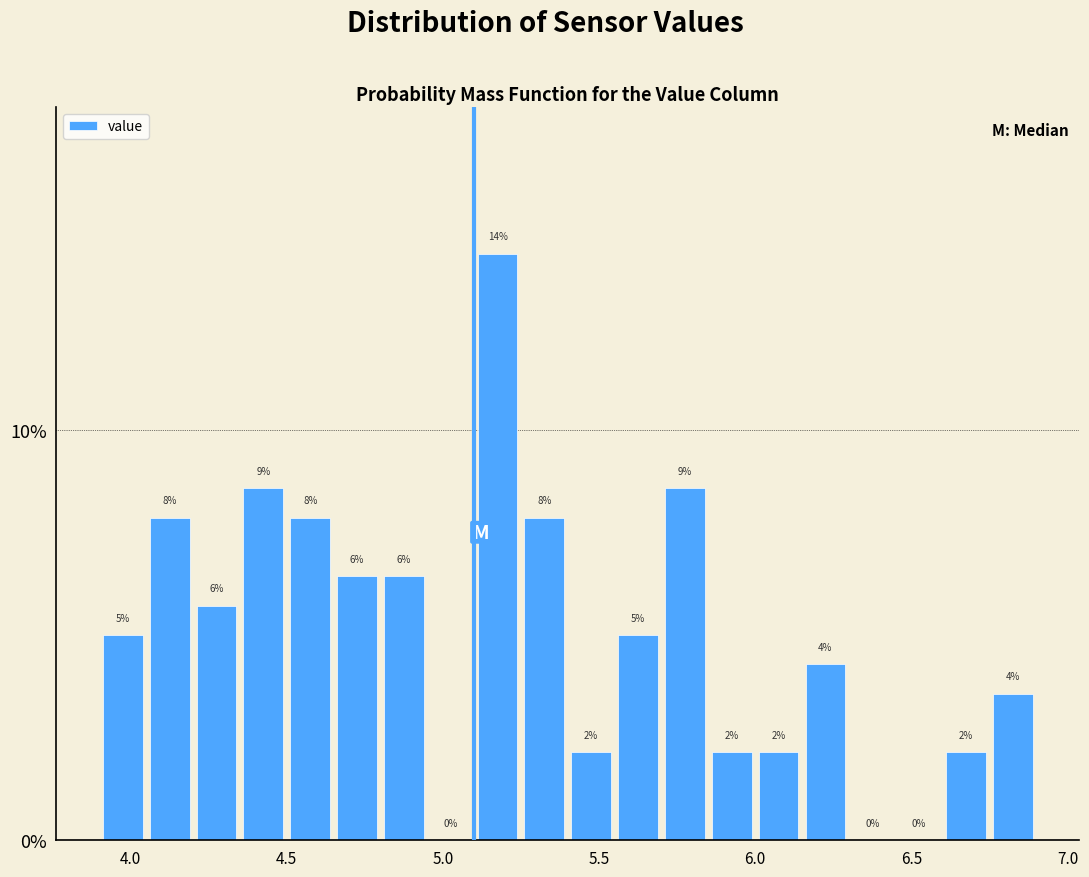

Read against the x-axis, roughly where is the centre of the tallest bar?

5.20